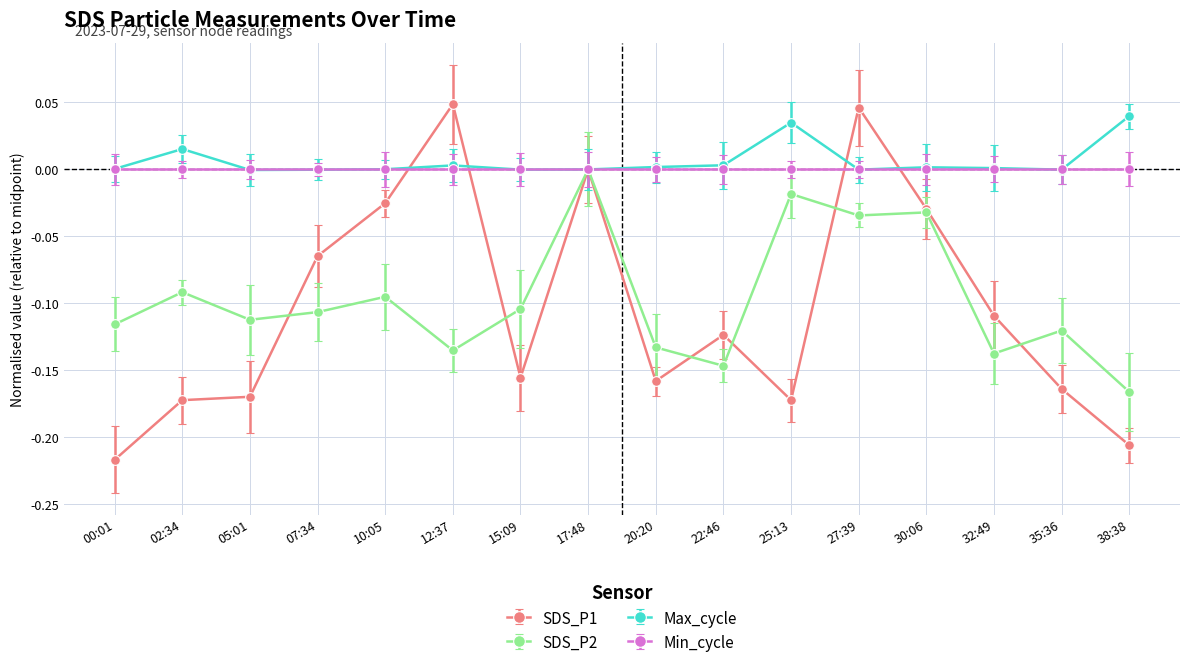

Which series has the largest range (max minus min)?

SDS_P1